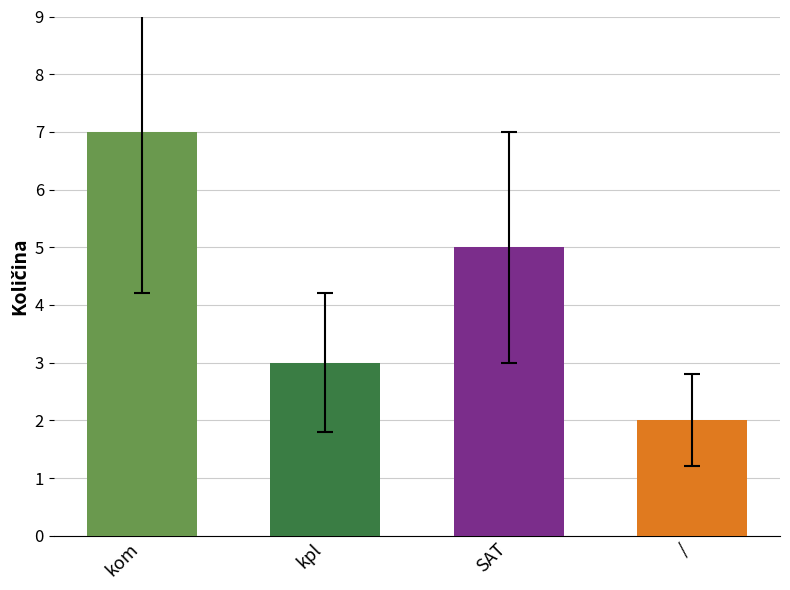

At which category does the chart reach its peak across all series?

kom